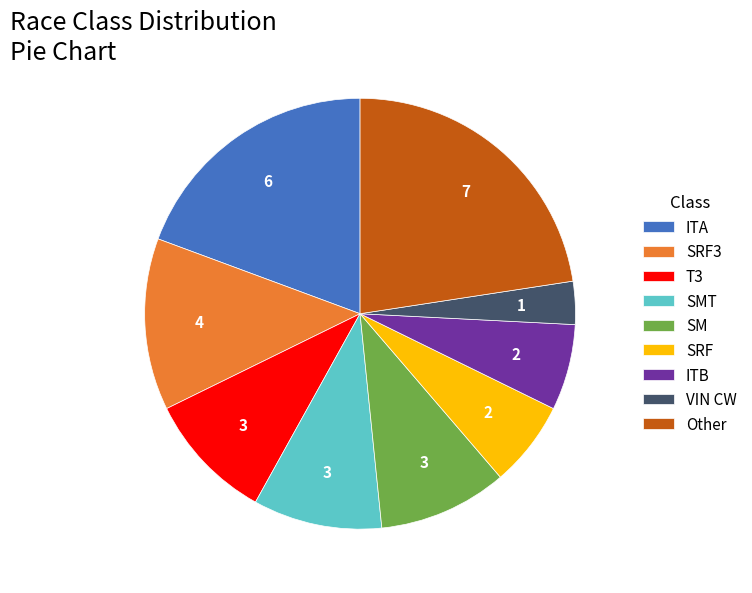

Approximately how many times larger is the value at ITB compared to Other?

0.3